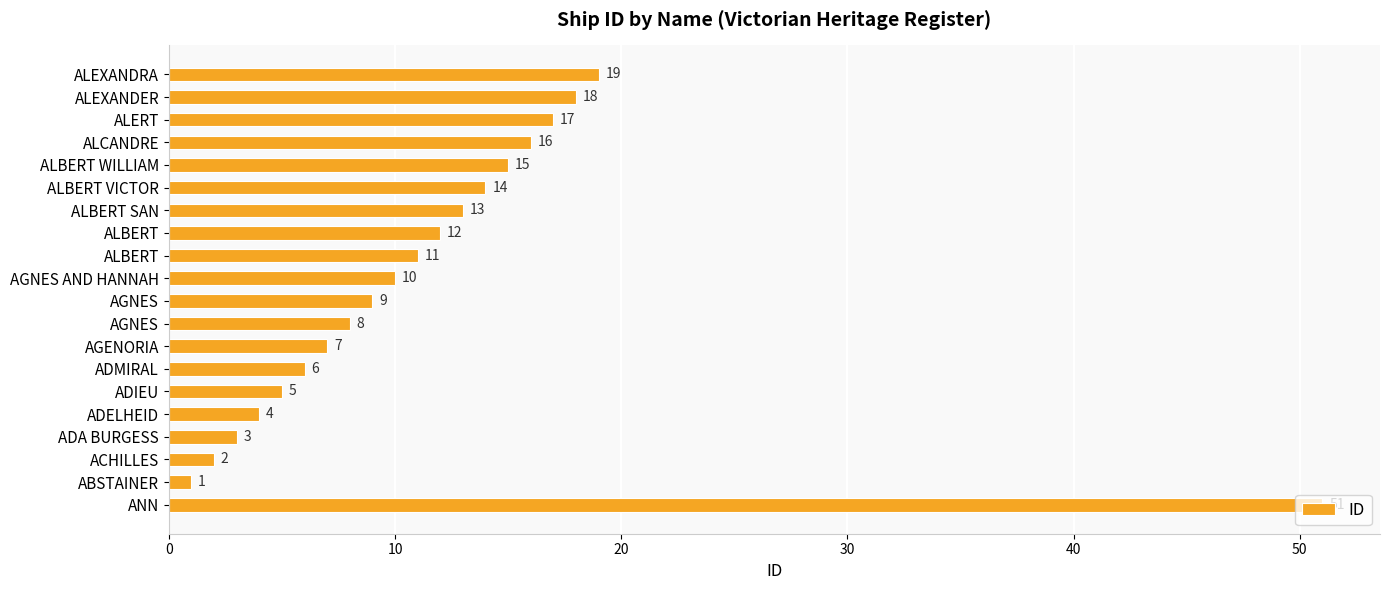

Are the bars horizontal?

Yes